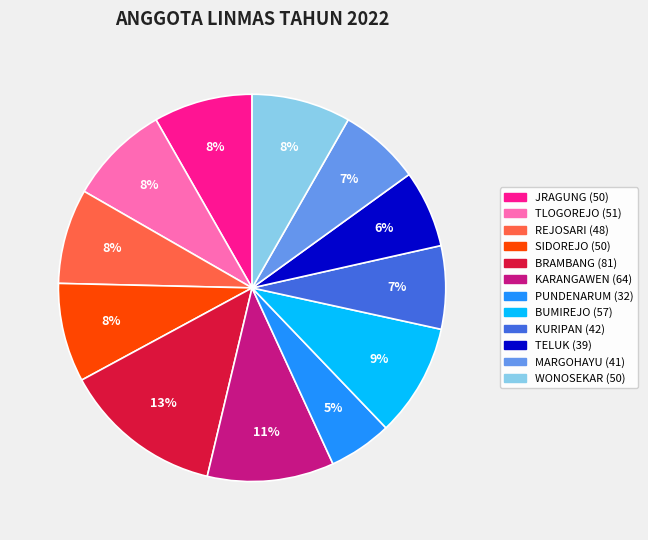

True or false: MARGOHAYU accounts for 7% of the total.

True